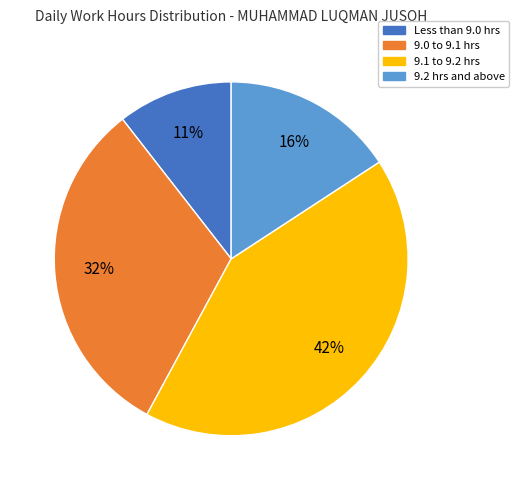

To the nearest percent, what is the average slice percentage?

25%